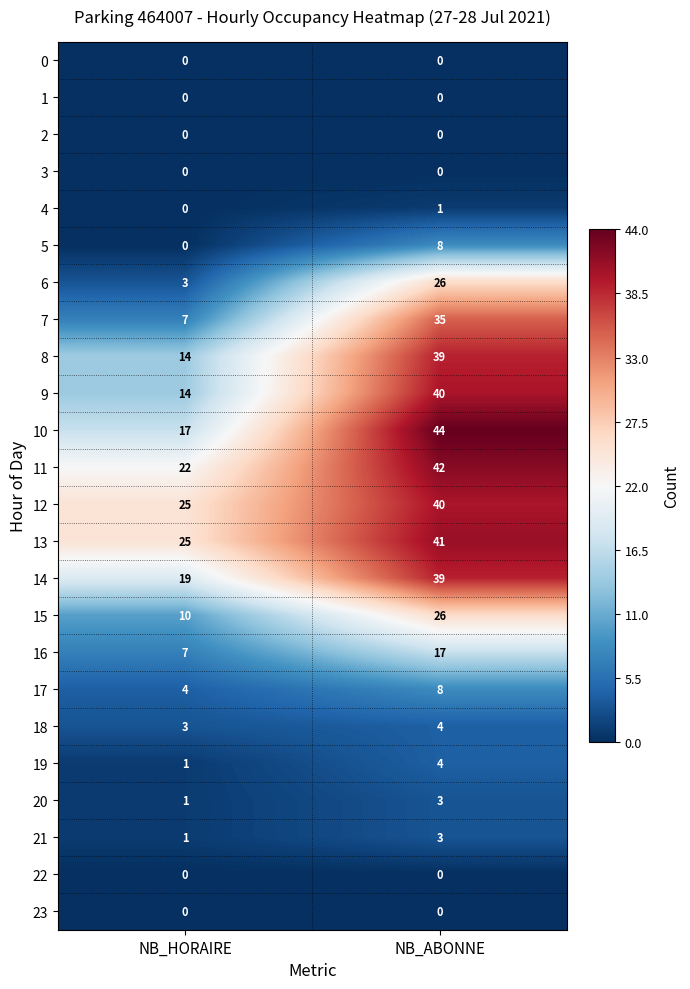

What is the average value of the 7 series?

21